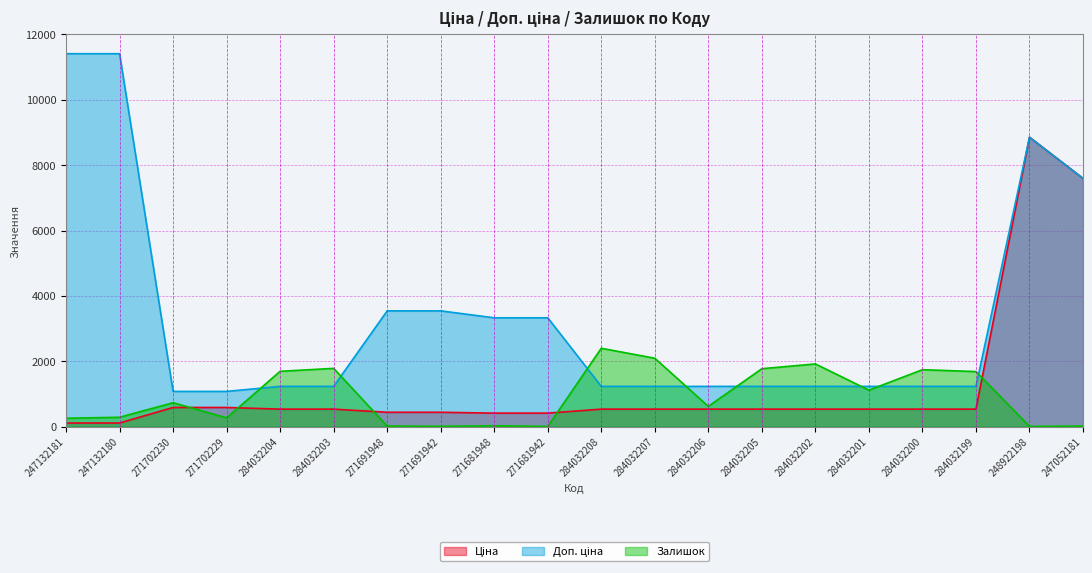

What is the approximate value of Ціна at 284032206?

539.0